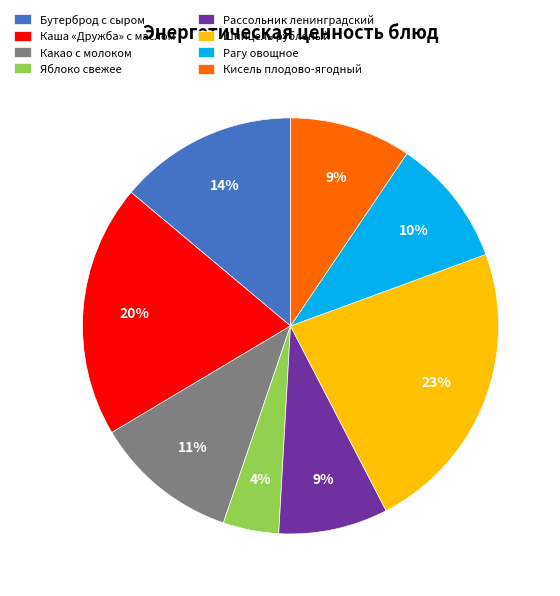

What is the largest slice in the pie chart?

Шницель рубленый